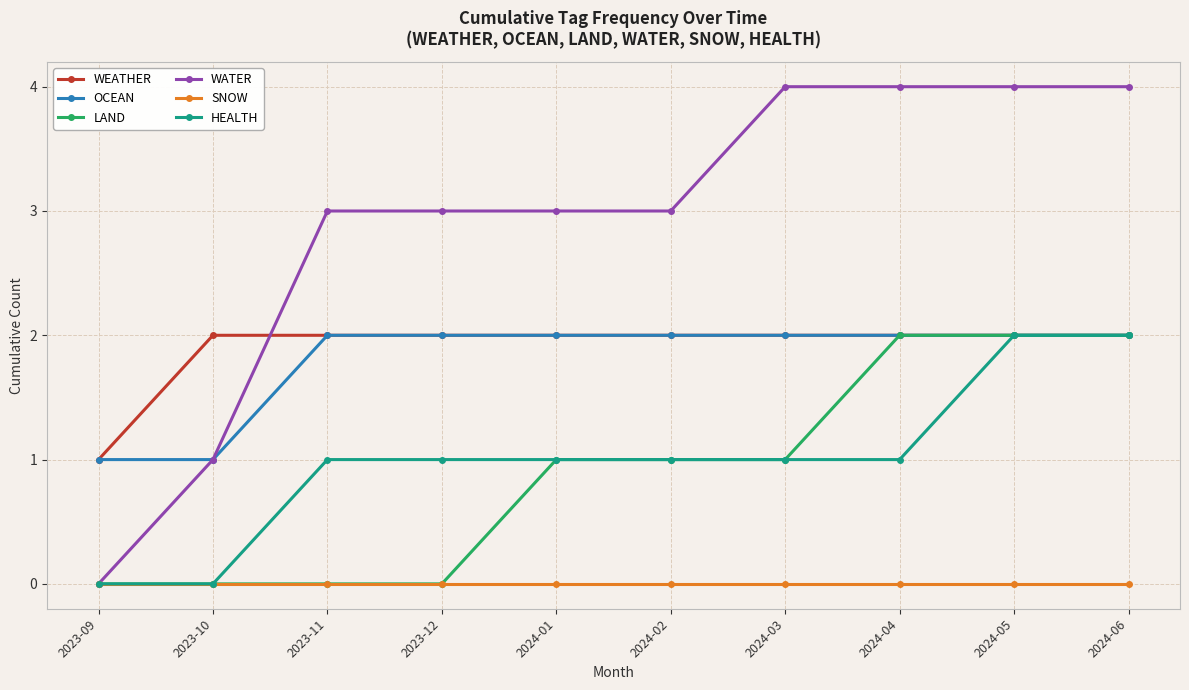

What is the difference between the highest and lowest values at 2023-09?

1